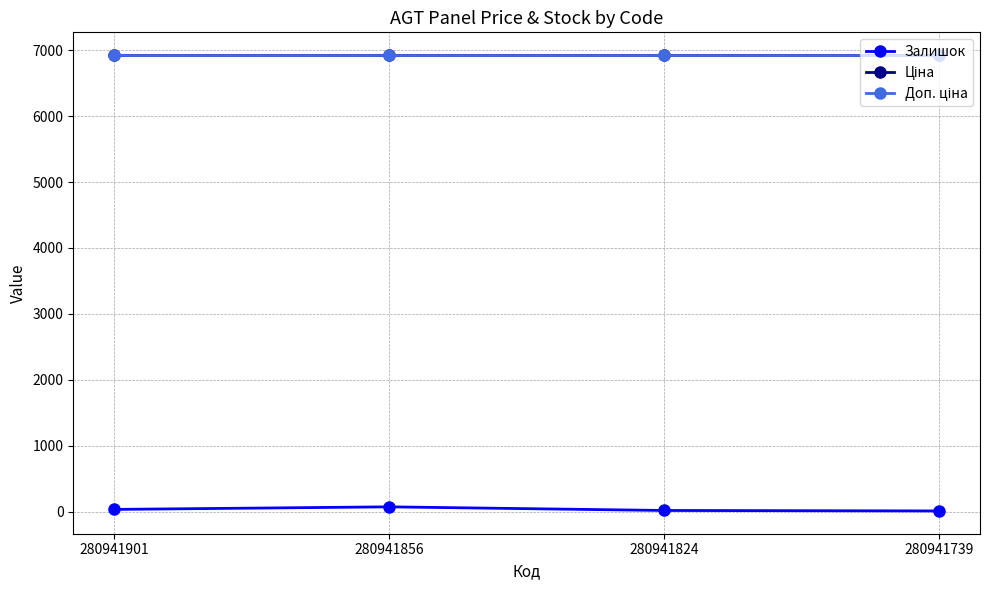

Between 280941856 and 280941739, which series saw the biggest shift?

Залишок